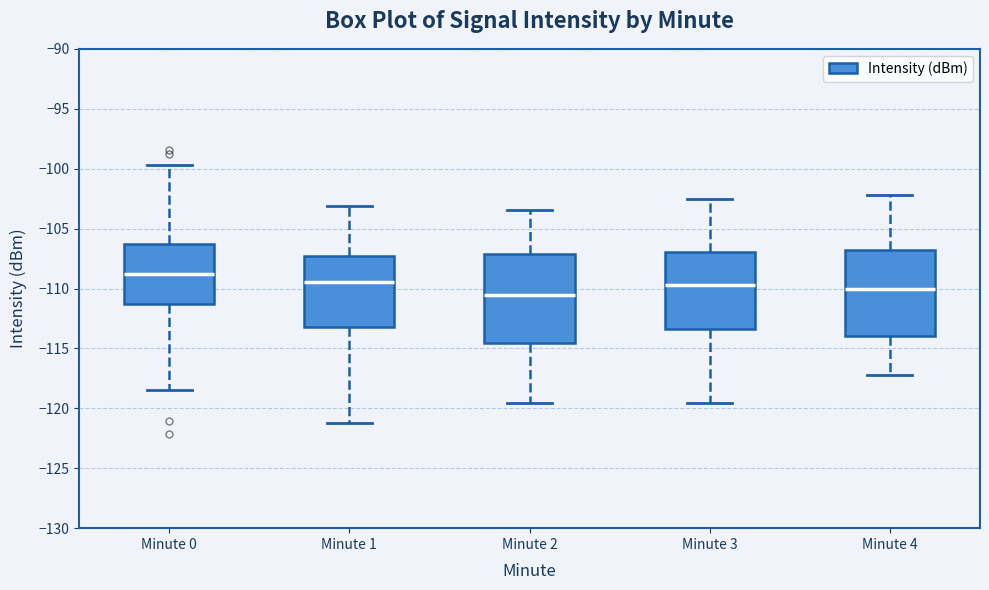

Where does the lower whisker of the box for Minute 0 end on the y-axis? The values are not printed on the chart, so give them approximately, as read against the axis.

-118.5